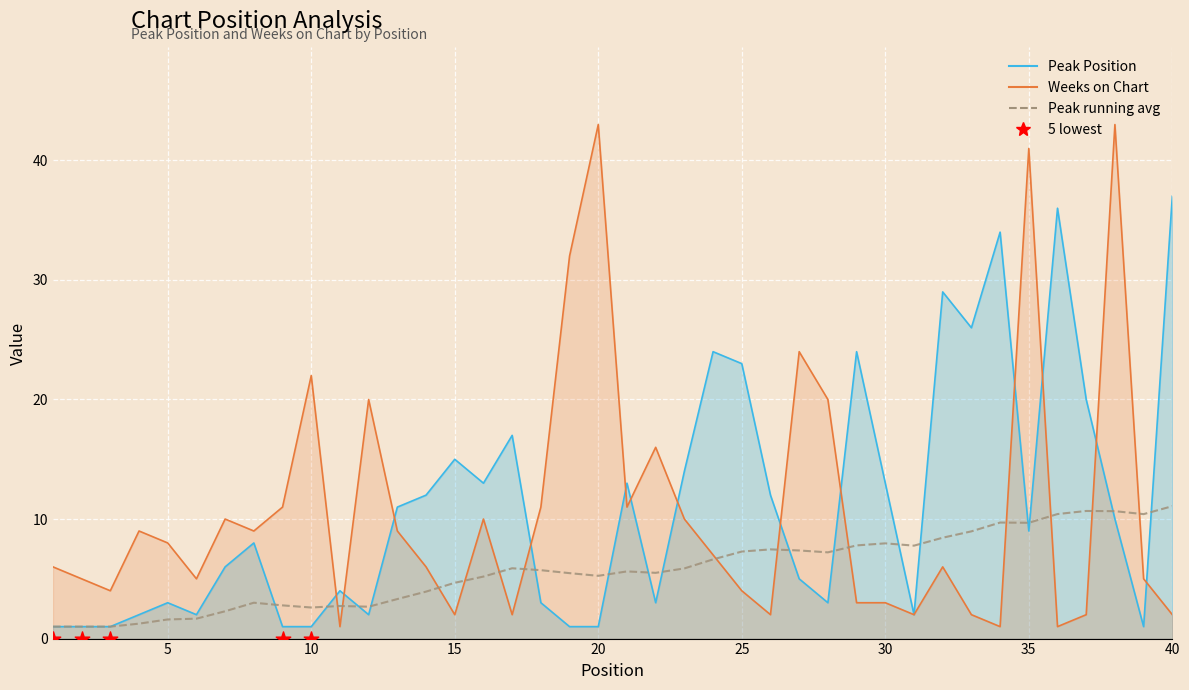

What are all the series names shown in the legend?

Peak Position, Weeks on Chart, Peak running avg